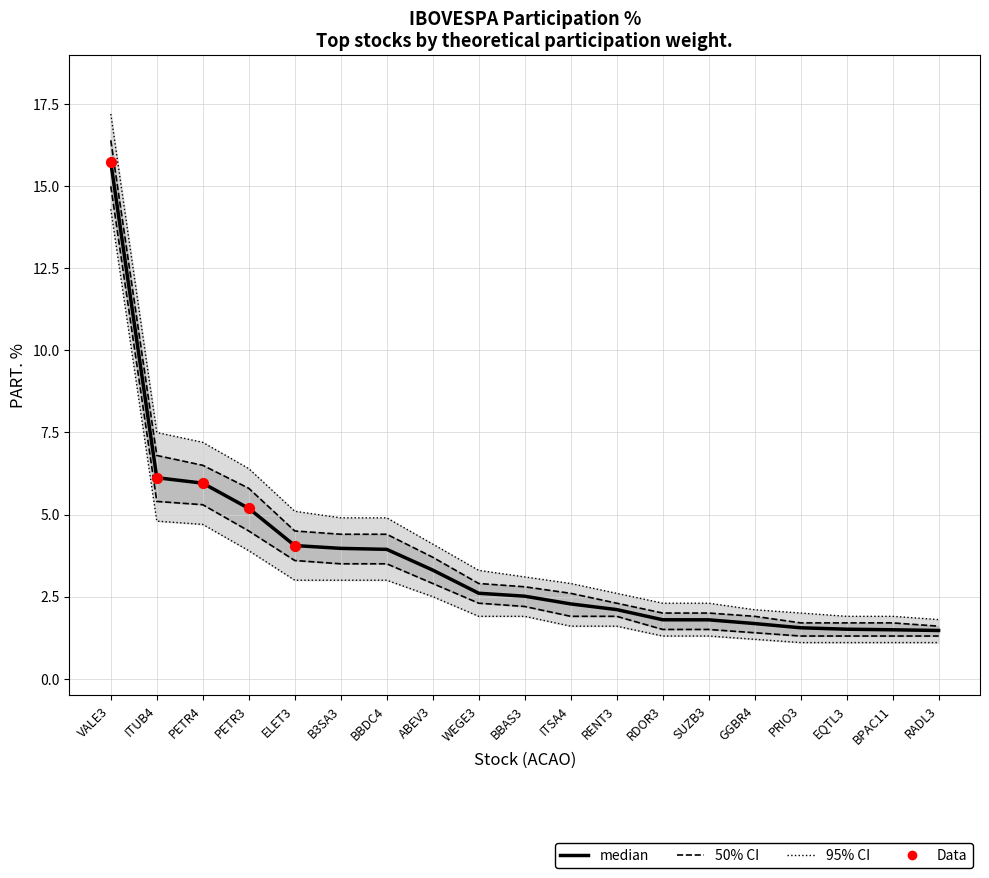

Which has a higher value, EQTL3 or RENT3?

RENT3